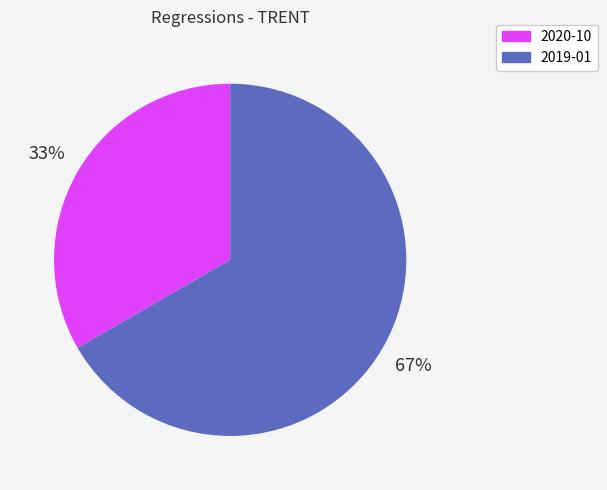

Between 2019-01 and 2020-10, which is larger?

2019-01